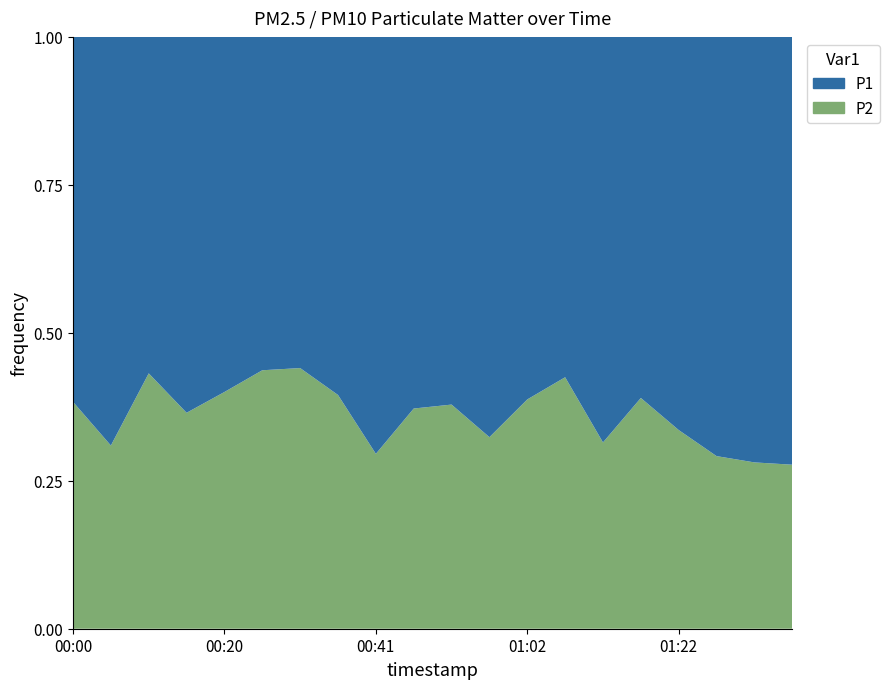

Reading left to right, what are all the values shown in this chart?

P1: 00:00=4.1	00:05=5.1	00:10=3.0	00:15=4.2	00:20=3.3	00:25=2.7	00:31=2.6	00:36=3.4	00:41=4.5	00:46=4.0	00:52=3.3	00:57=4.0	01:02=2.5	01:07=1.8	01:12=2.8	01:17=2.3	01:22=2.8	01:27=3.4	01:32=3.1	01:37=3.1
P2: 00:00=2.5	00:05=2.3	00:10=2.3	00:15=2.4	00:20=2.2	00:25=2.1	00:31=2.1	00:36=2.2	00:41=1.9	00:46=2.4	00:52=2.0	00:57=1.9	01:02=1.6	01:07=1.3	01:12=1.3	01:17=1.5	01:22=1.4	01:27=1.4	01:32=1.2	01:37=1.2